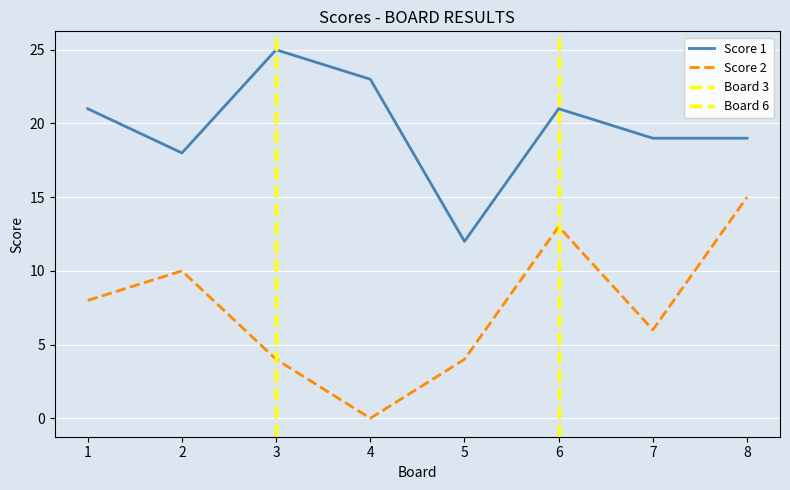

True or false: Score 2 and Score 1 cross at least once.

False